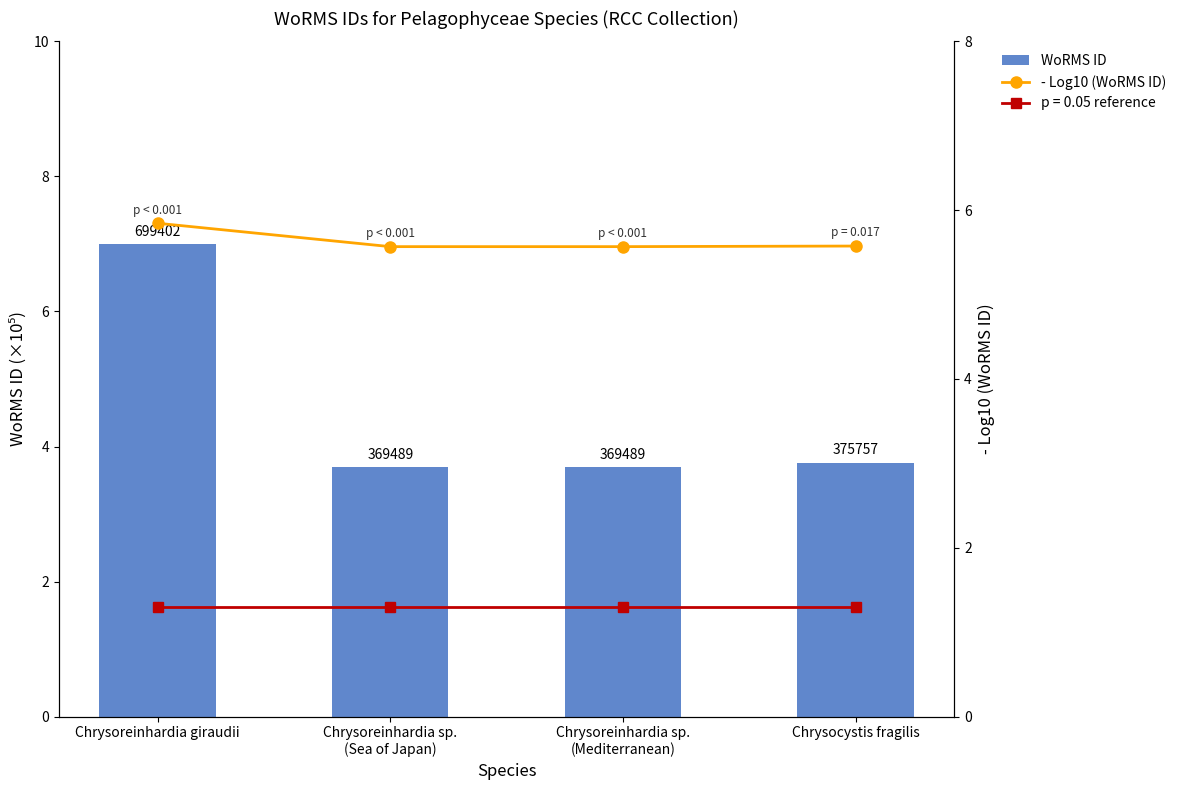

Between Chrysoreinhardia sp.
(Sea of Japan) and Chrysocystis fragilis, which series saw the biggest shift?

WoRMS ID